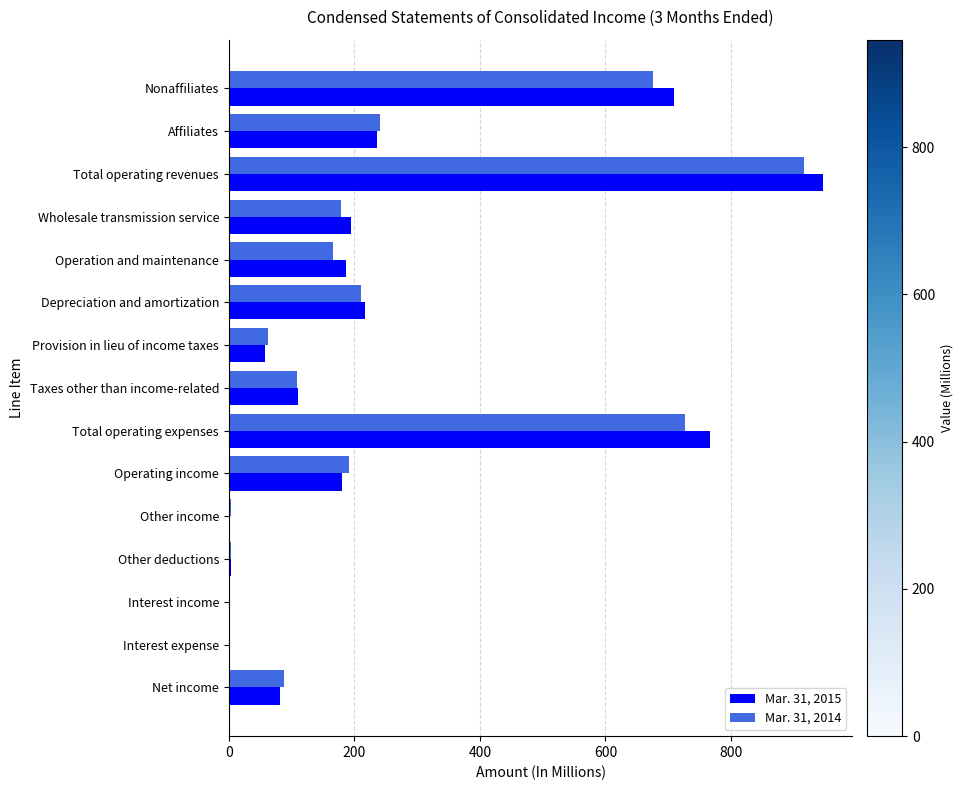

At which label does Mar. 31, 2014 reach its peak?

Total operating revenues